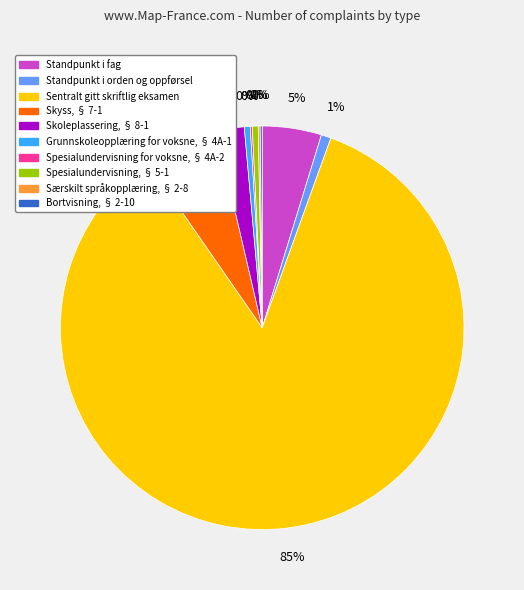

Is it true that Skoleplassering, § 8-1 is 2% of the pie?

True